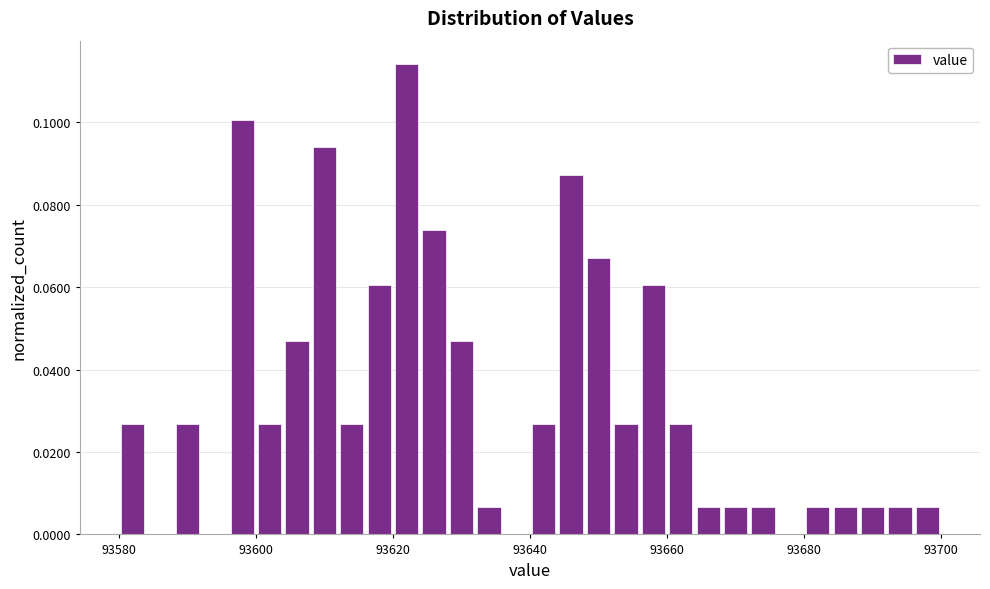

Read against the x-axis, roughly where is the centre of the tallest bar?

93622